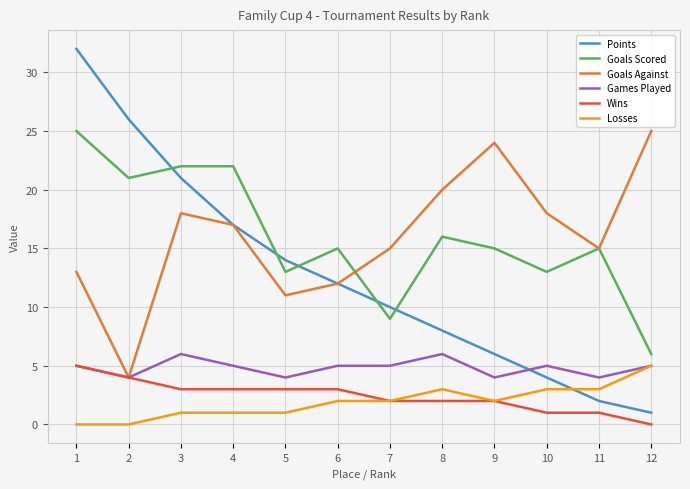

Reading left to right, list all the values displayed in this chart.

Points: 32	26	21	17	14	12	10	8	6	4	2	1
Goals Scored: 25	21	22	22	13	15	9	16	15	13	15	6
Goals Against: 13	4	18	17	11	12	15	20	24	18	15	25
Games Played: 5	4	6	5	4	5	5	6	4	5	4	5
Wins: 5	4	3	3	3	3	2	2	2	1	1	0
Losses: 0	0	1	1	1	2	2	3	2	3	3	5